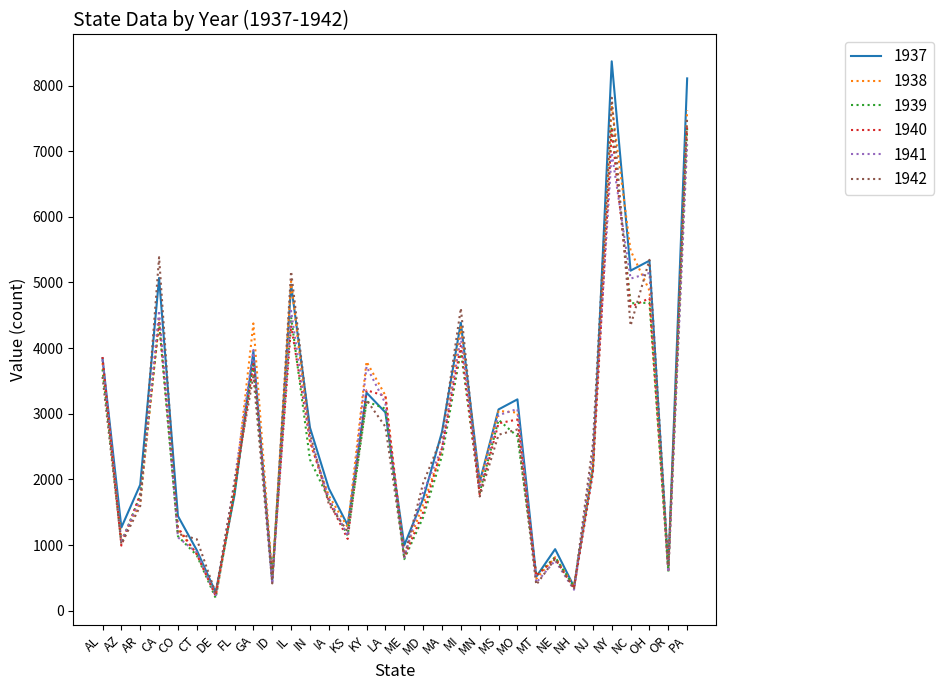

Which series changed the most between CO and GA?

1938